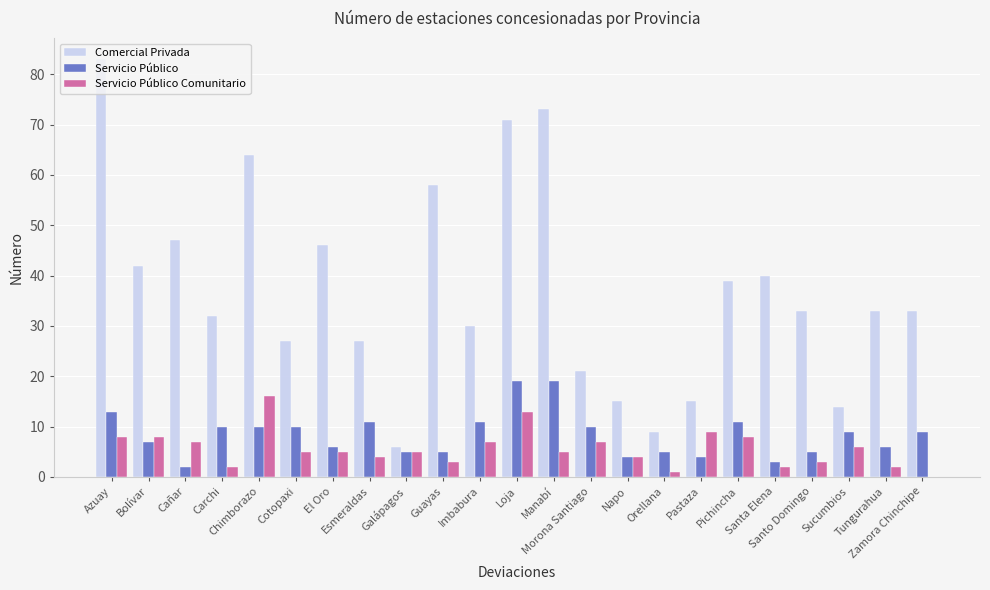

What is the highest value of the Servicio Público series?

19